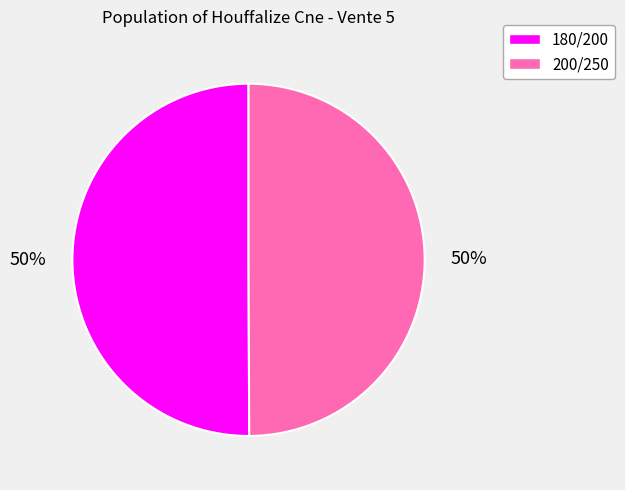

To the nearest percent, what portion does 180/200 represent?

50%